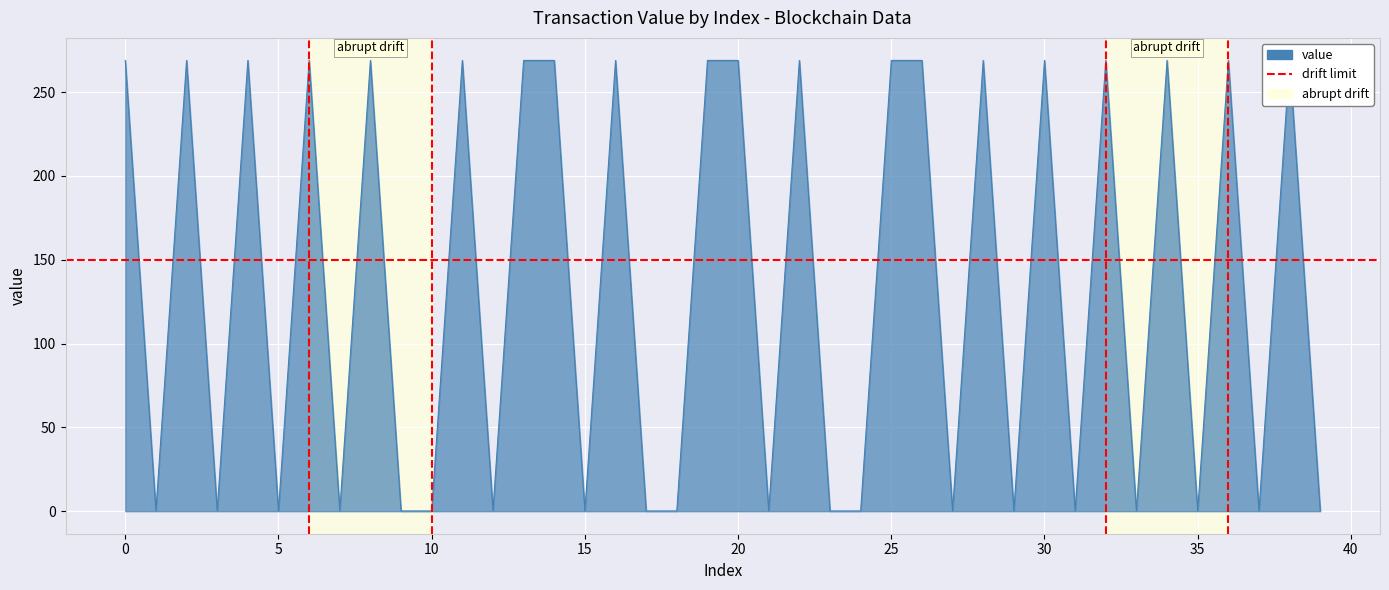

What is the label of the 20th point from the left?

19